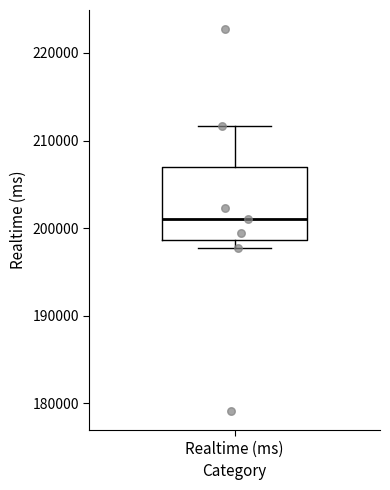

Read this box plot against the y-axis: the position of the median line, the range covered by the box, and the ends of both whiskers. The values are not printed on the chart, so give them approximately, as read against the axis.

median 201000, box 199000 to 207000, whiskers 198000 to 212000